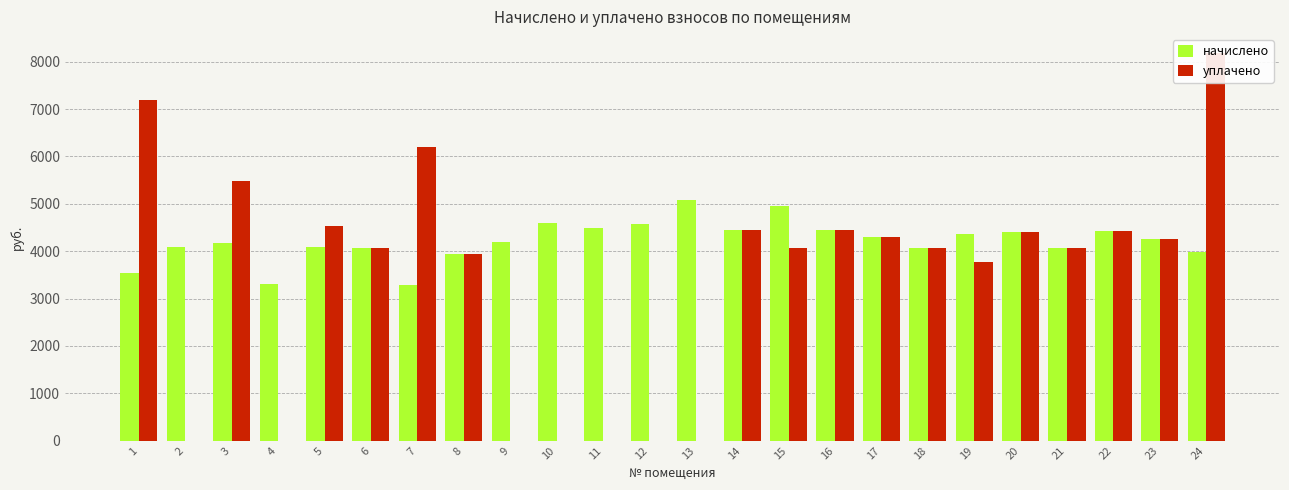

At which label is уплачено closest to 4087?

15